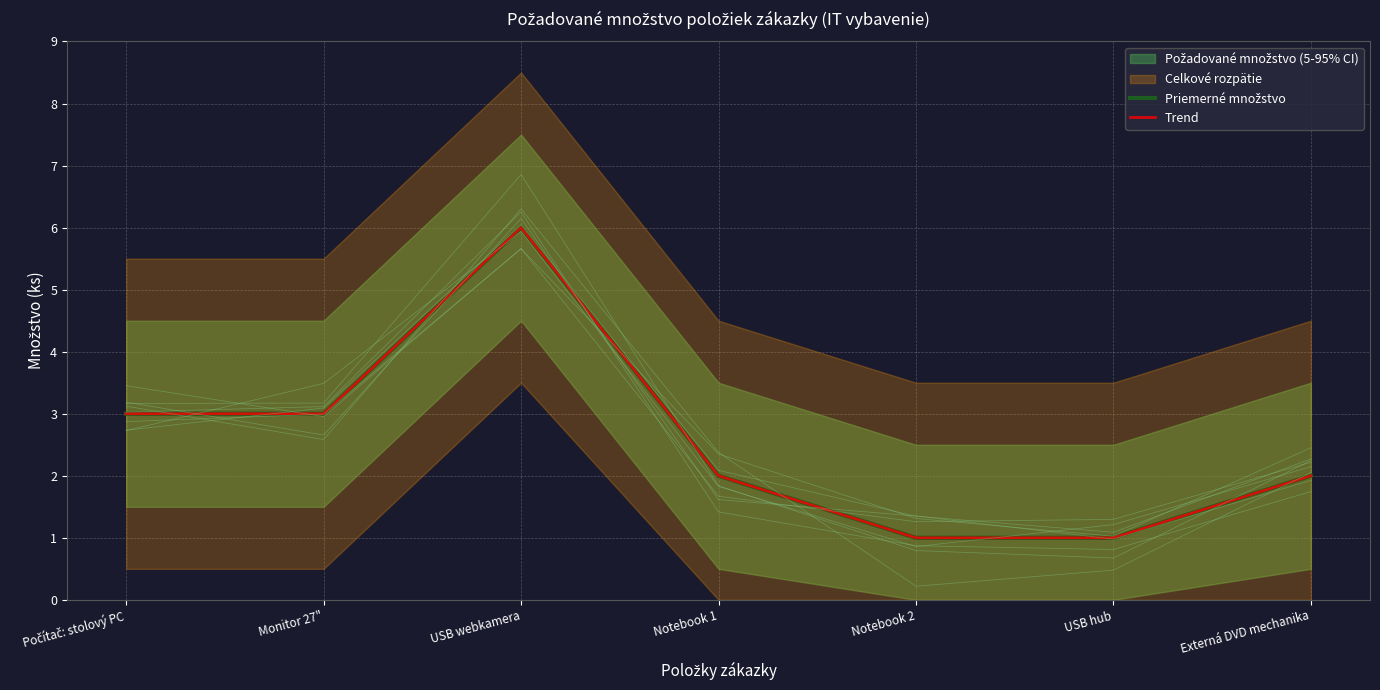

True or false: Priemerné množstvo and Trend cross at least once.

False